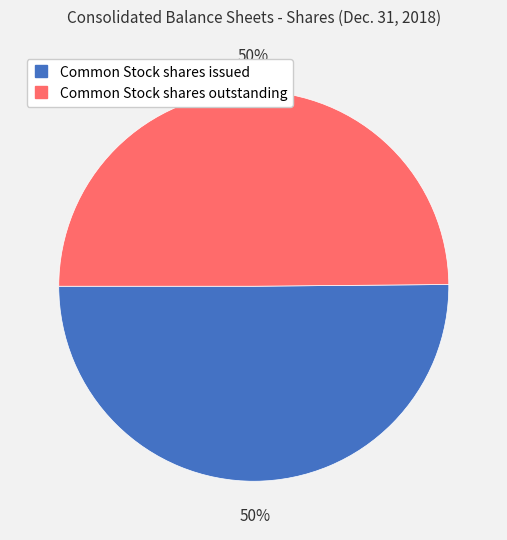

To the nearest percent, what portion does Common Stock shares issued represent?

50%